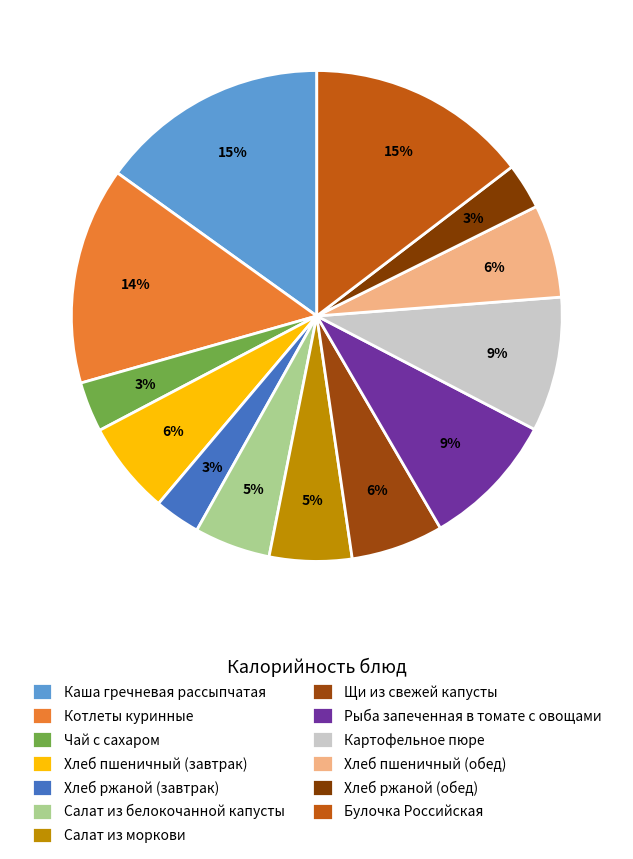

Do Каша гречневая рассыпчатая and Картофельное пюре together represent more than half of the pie?

No